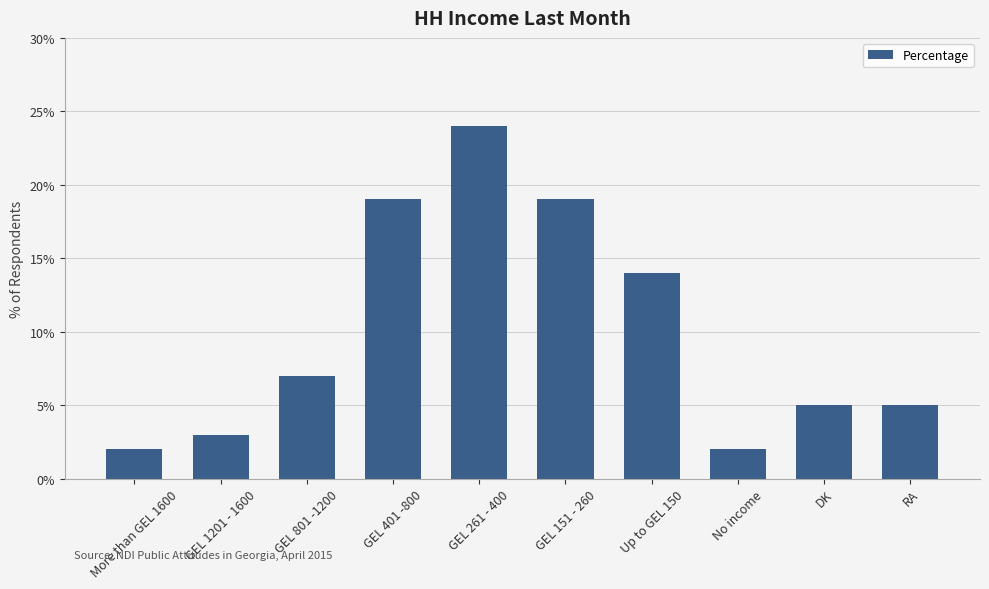

What position from the right is No income?

3